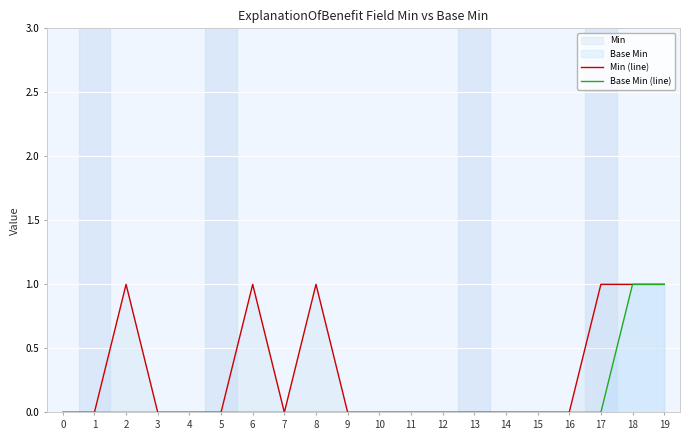

List the series in order of their peak value, lowest first.

Min (line), Base Min (line)